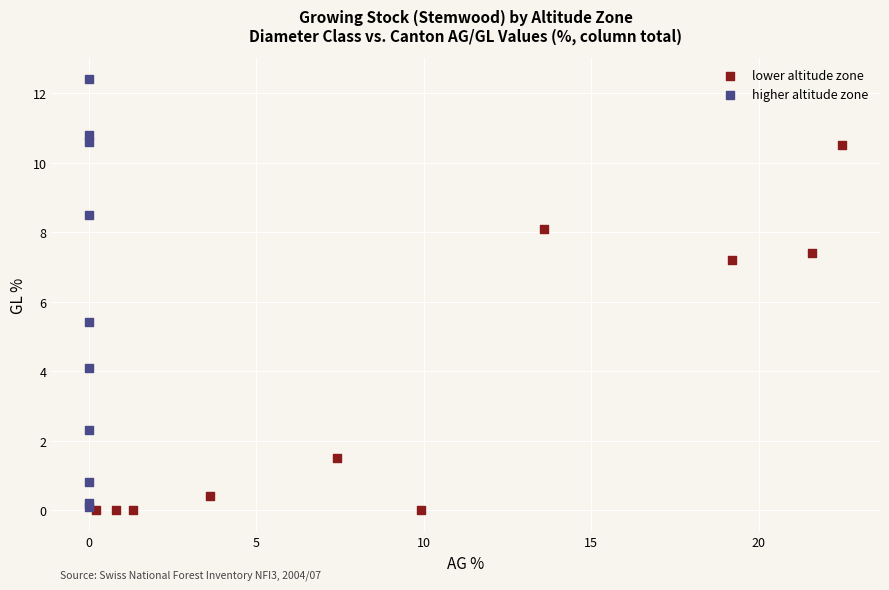

Which series has the widest spread of Y values?

higher altitude zone